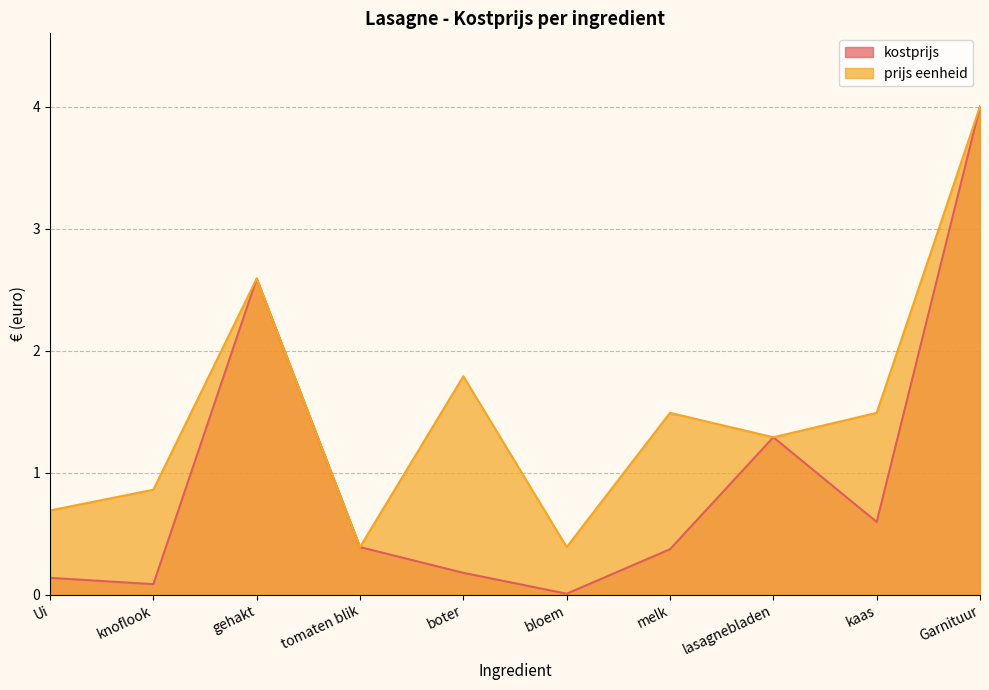

Where is the first local maximum for prijs eenheid?

gehakt